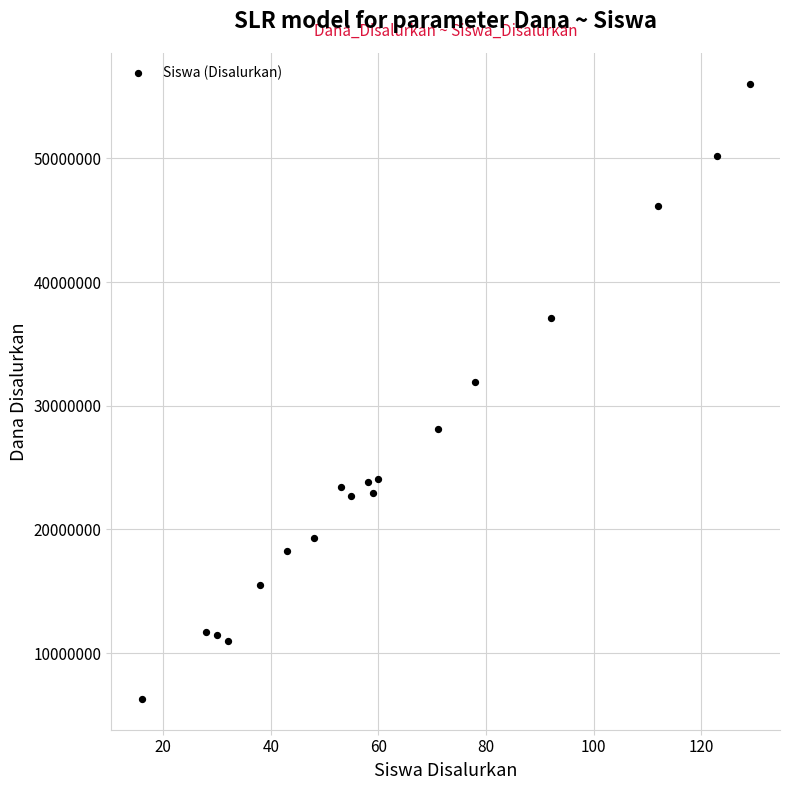

What Y value in the scatter plot is closest to 31162500?

31950000